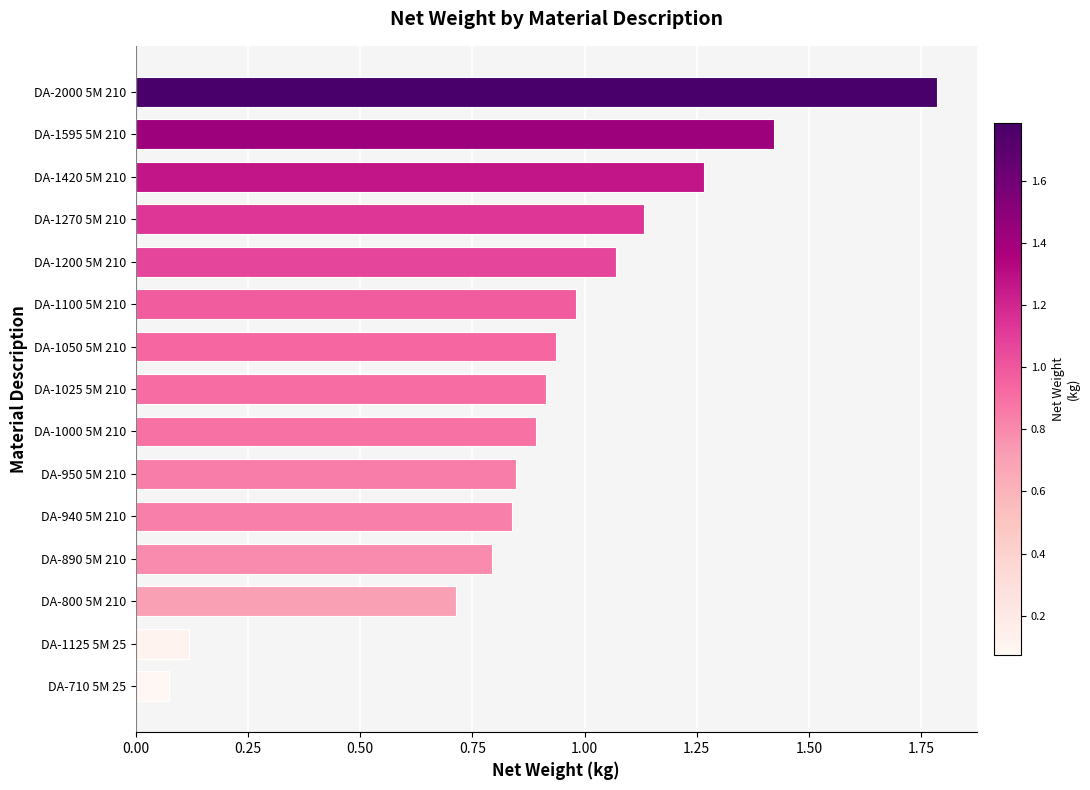

What is the difference between the maximum and minimum values?

1.7